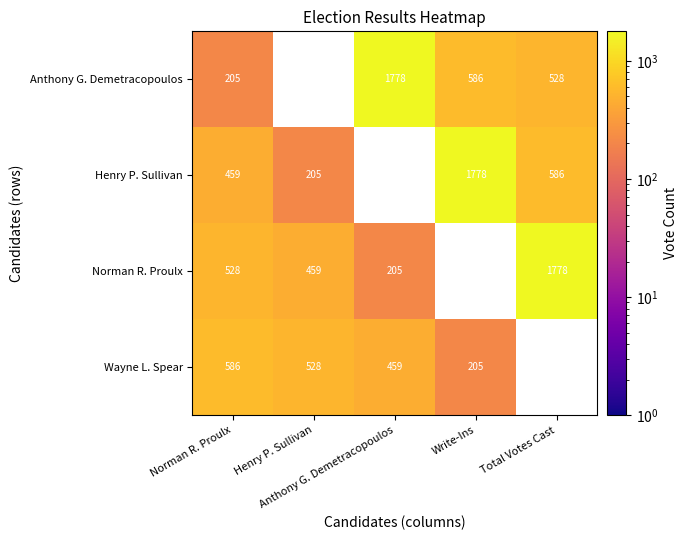

What is the difference between the highest and lowest values at Write-Ins?

1573.0